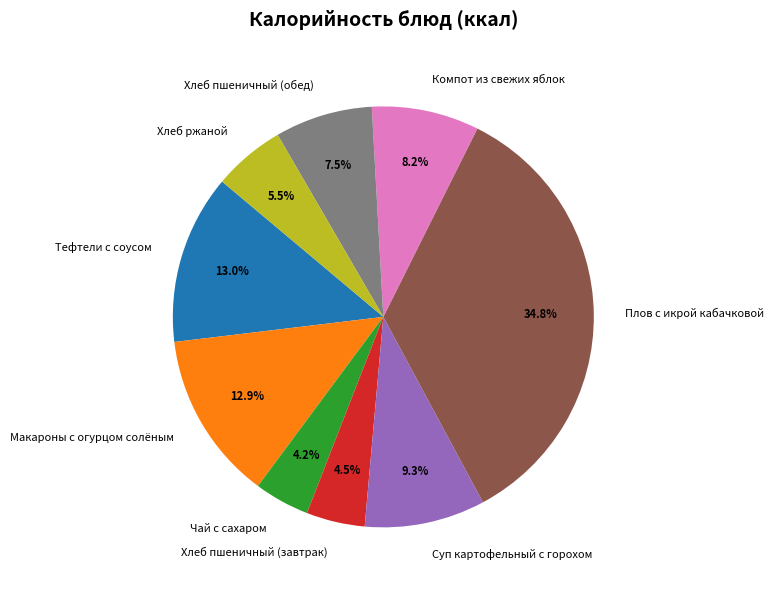

How many segments does this pie chart have?

9